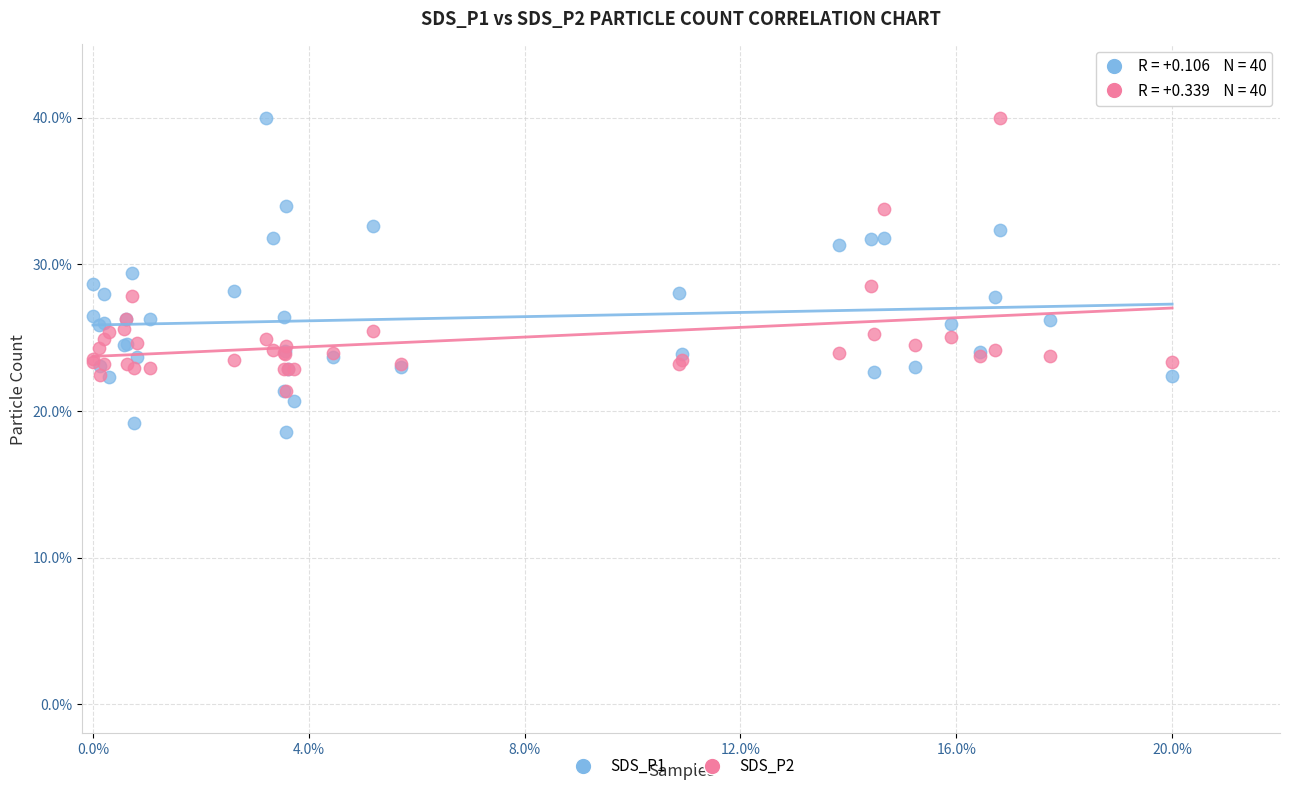

Which series has the largest Y range (max minus min)?

SDS_P1